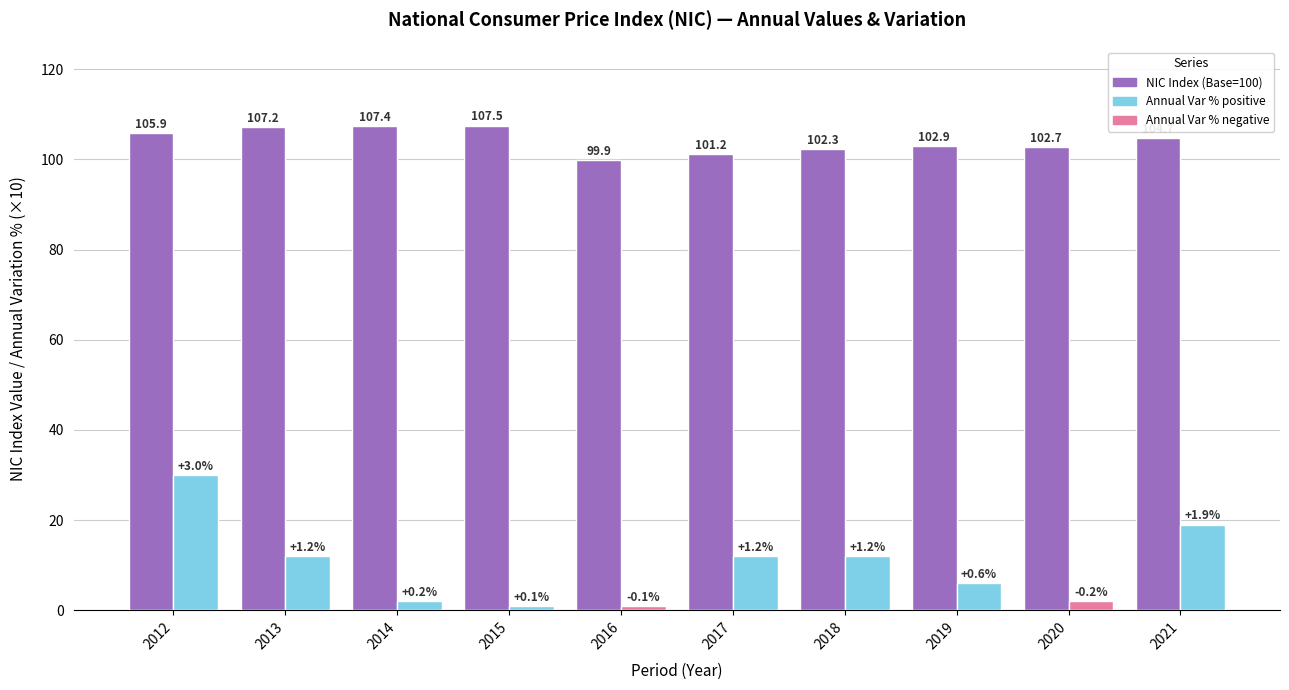

What is the difference between the highest and lowest values at 2013?

95.2